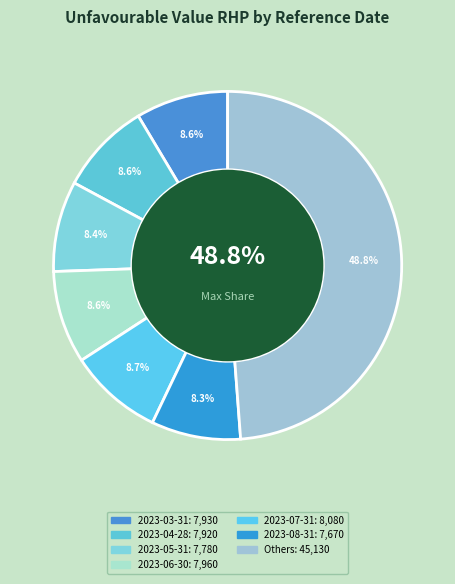

Is it true that 2023-06-30 is 9% of the pie?

True